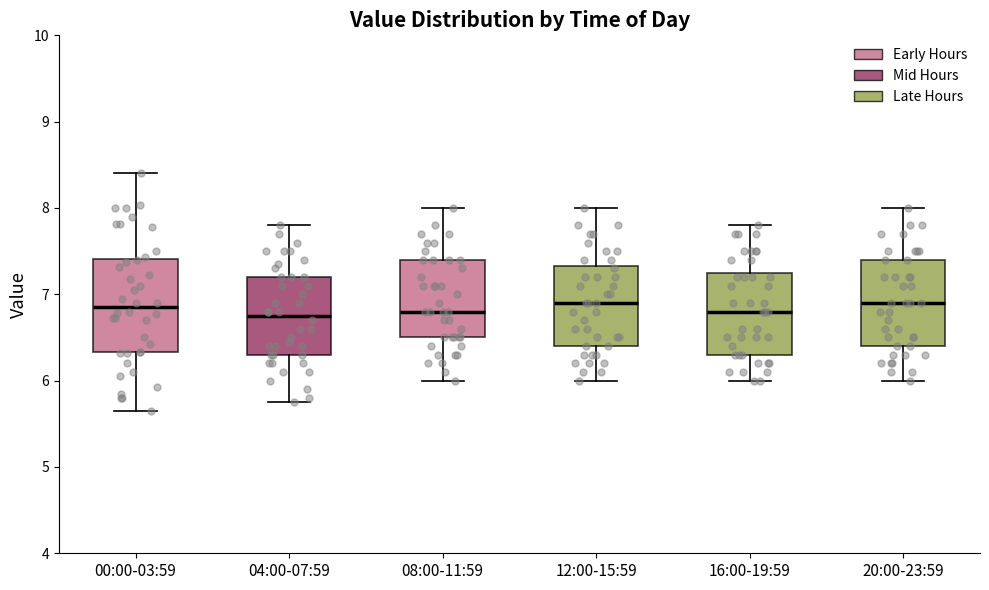

Reading left to right, transcribe this box plot: for each box, give where its median line is, the range the box spans, and where its two whiskers end, as read against the y-axis. The values are not printed on the chart, so give them approximately, as read against the axis.

00:00-03:59: median 6.9, box 6.3 to 7.4, whiskers 5.7 to 8.4
04:00-07:59: median 6.8, box 6.3 to 7.2, whiskers 5.8 to 7.8
08:00-11:59: median 6.8, box 6.5 to 7.4, whiskers 6.0 to 8.0
12:00-15:59: median 6.9, box 6.4 to 7.3, whiskers 6.0 to 8.0
16:00-19:59: median 6.8, box 6.3 to 7.3, whiskers 6.0 to 7.8
20:00-23:59: median 6.9, box 6.4 to 7.4, whiskers 6.0 to 8.0